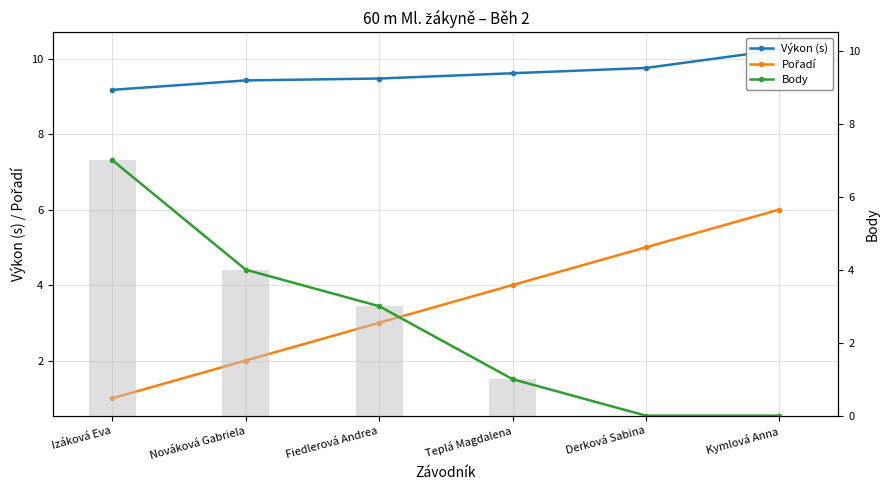

What is the label of the 2nd bar from the right?

Derková Sabina